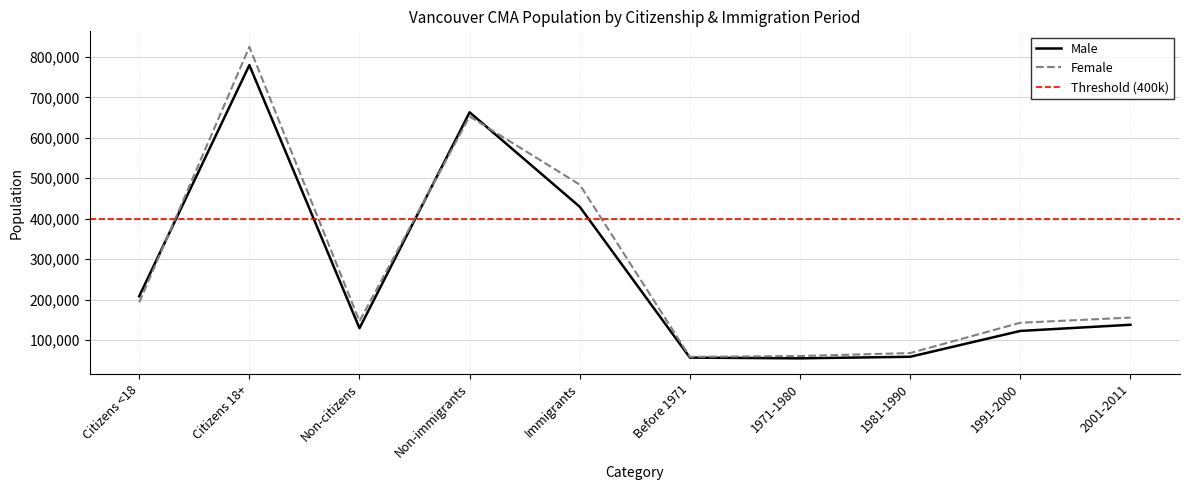

How many distinct data groups are displayed?

2